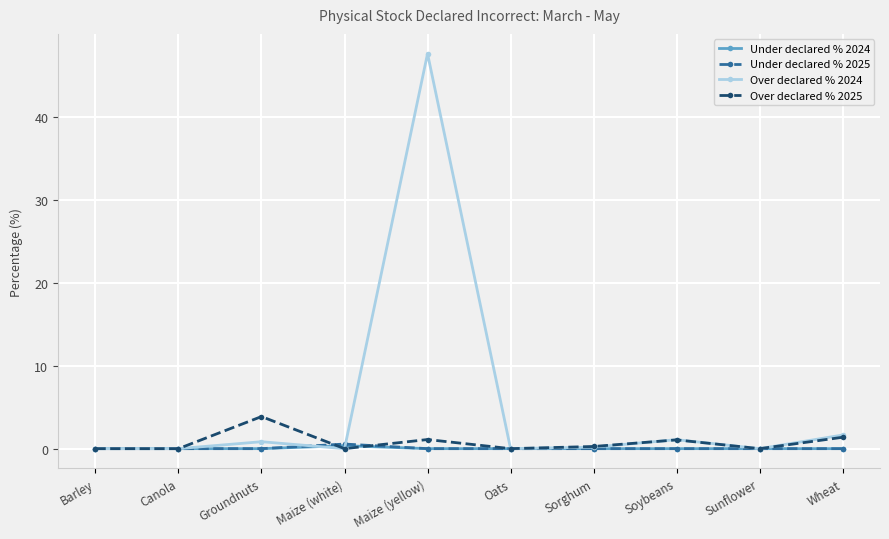

What is the label of the 5th point from the right?

Oats